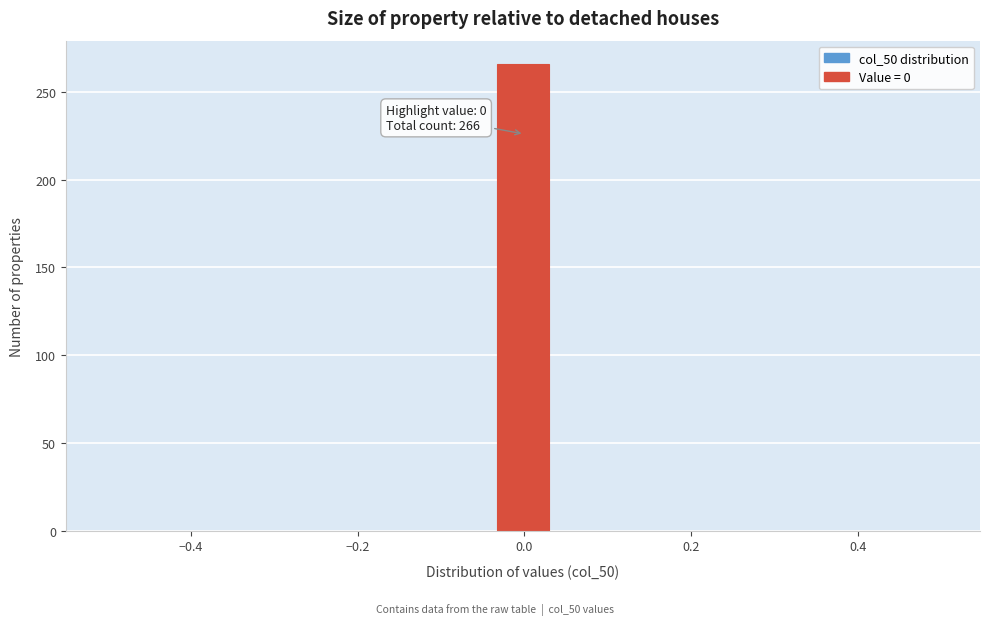

Around what value on the x-axis is the tallest bar? Give the approximate position of its centre, as read against the axis.

0.00